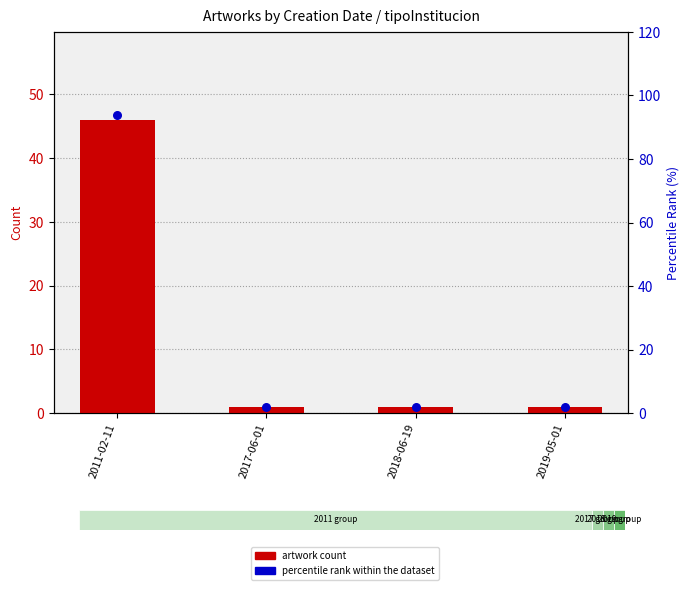

At which category is the sum across all series the highest?

2011-02-11